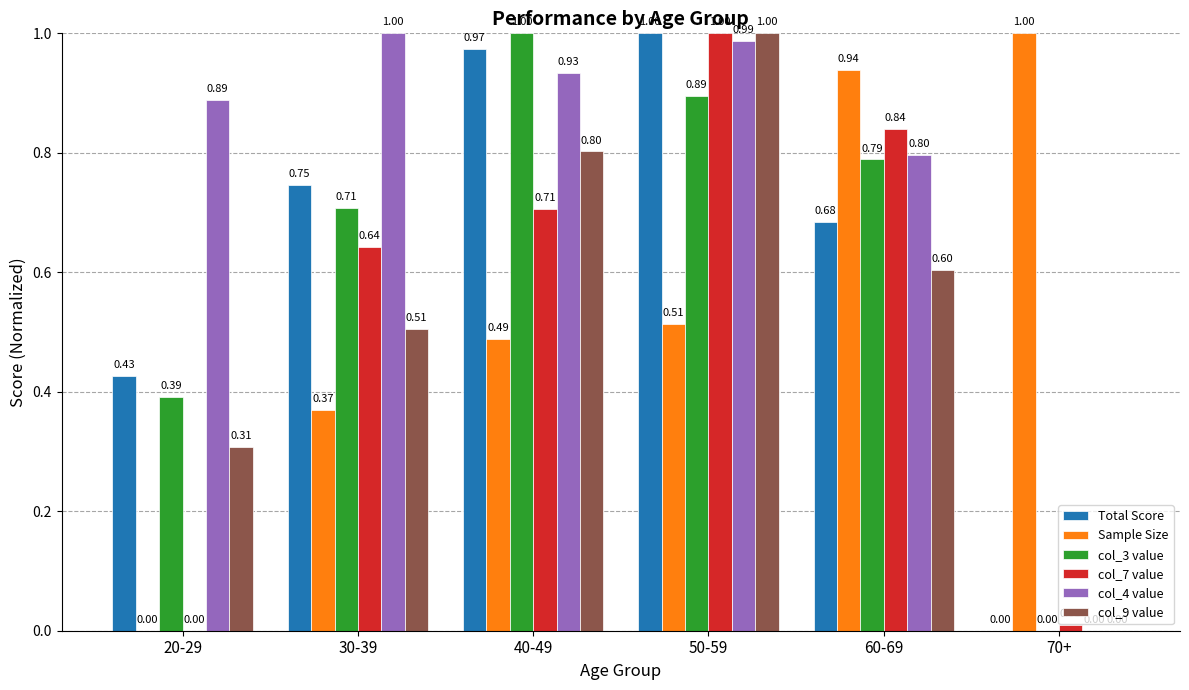

At which label is Sample Size closest to 0?

20-29